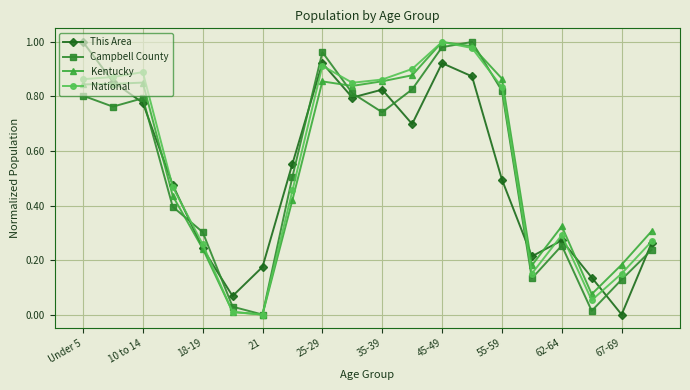

How many interior local peaks does the This Area series have?

4